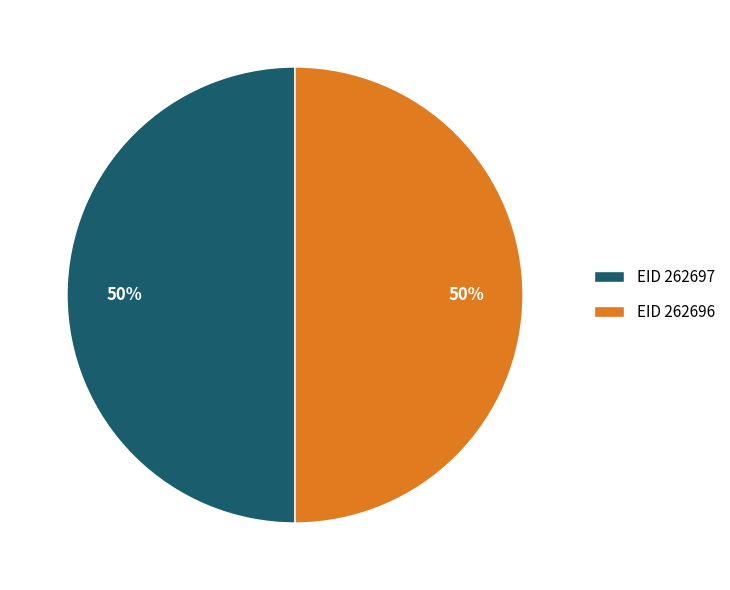

Do EID 262696 and EID 262697 together represent more than half of the pie?

Yes